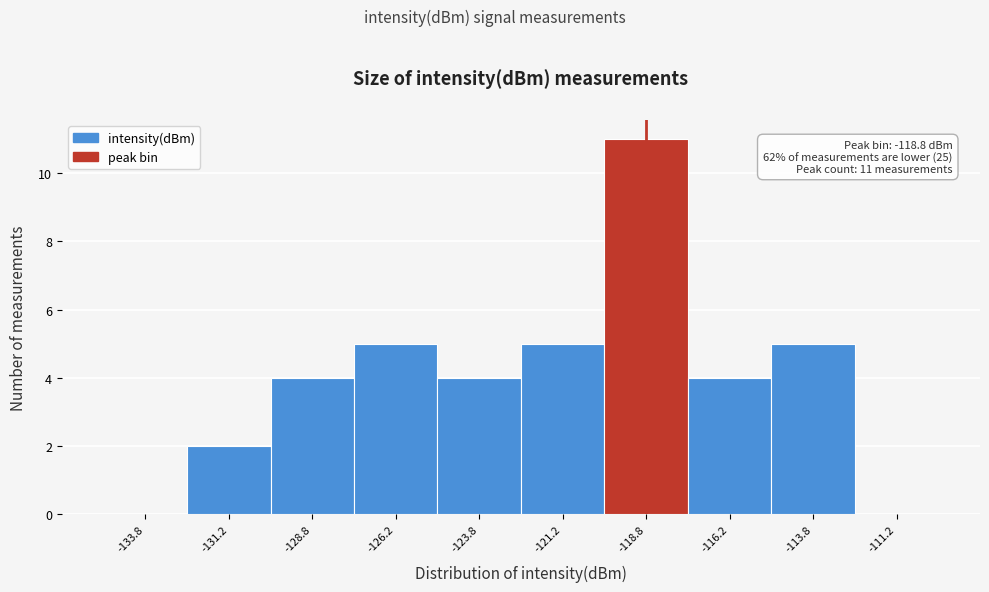

Which range on the x-axis has the tallest bar?

-120.0 to -117.5